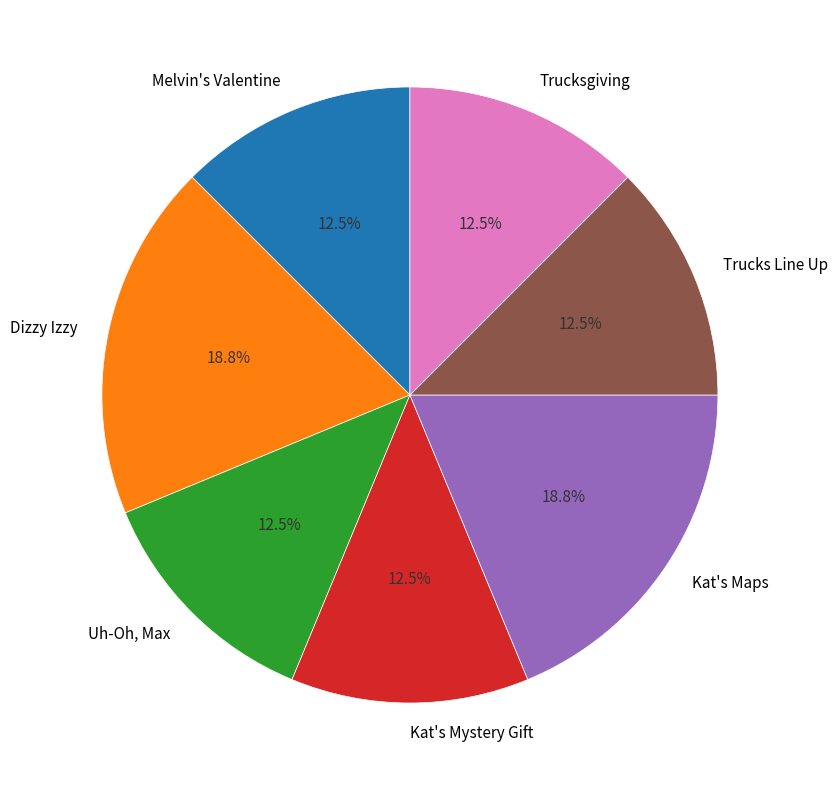

What percentage is NOT represented by Kat's Mystery Gift?

87.5%